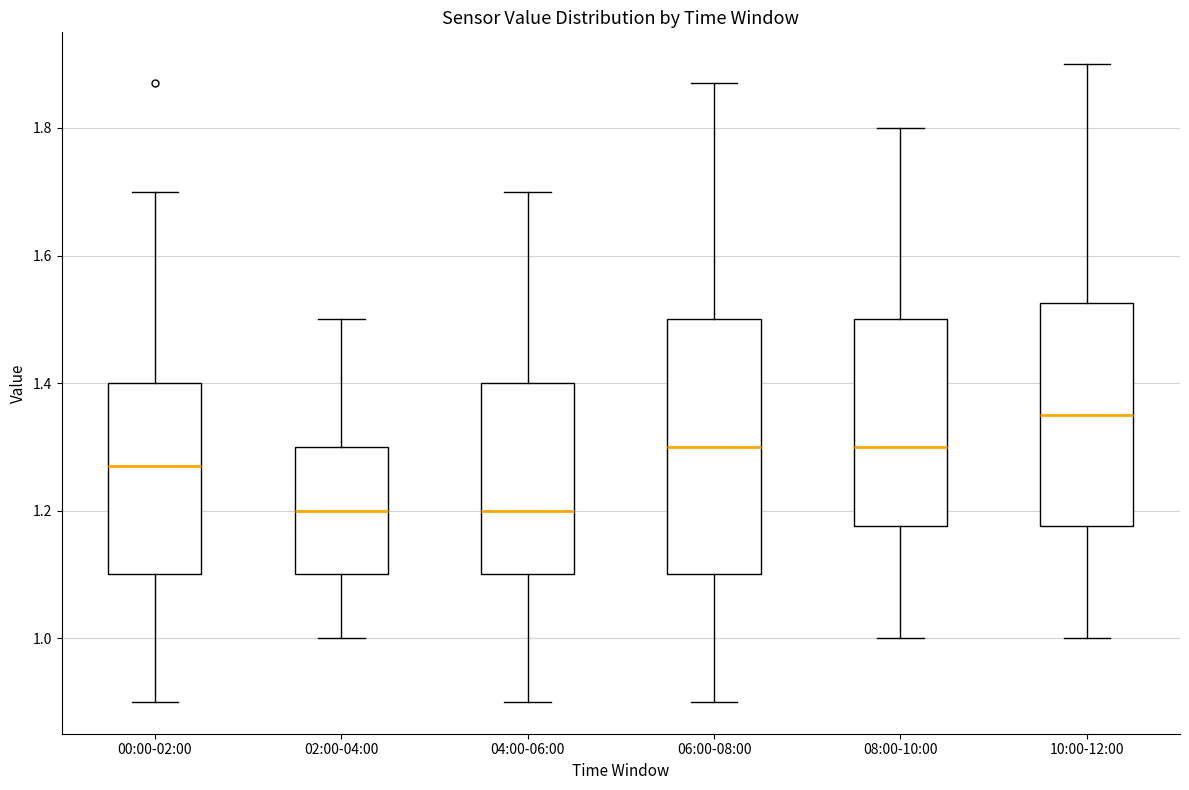

Which box's median line is the highest?

10:00-12:00